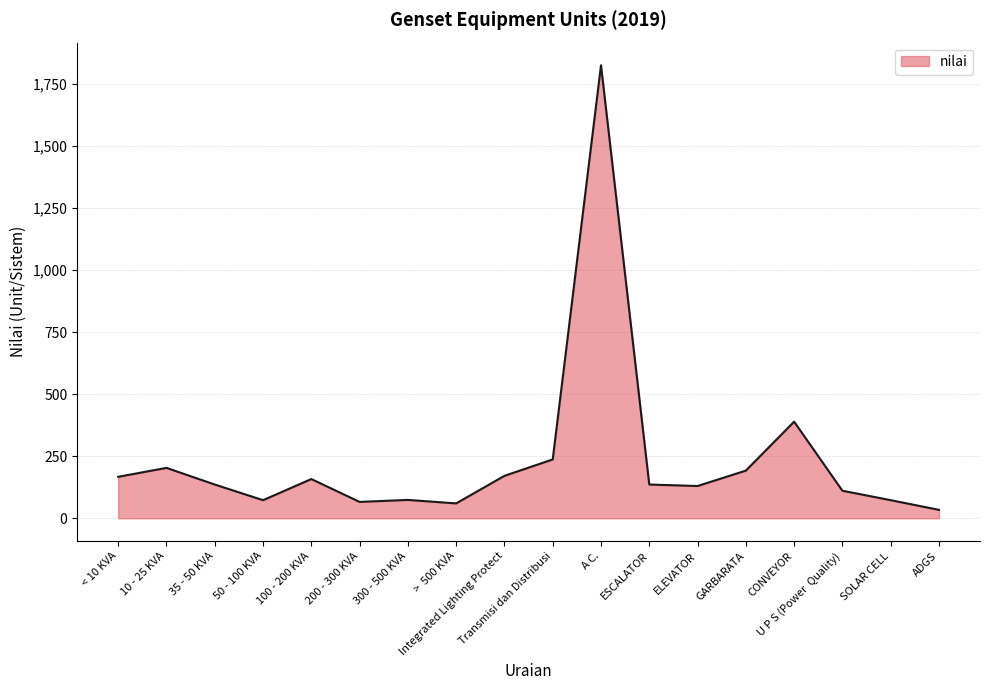

Which has a higher value, 35 - 50 KVA or Transmisi dan Distribusi?

Transmisi dan Distribusi